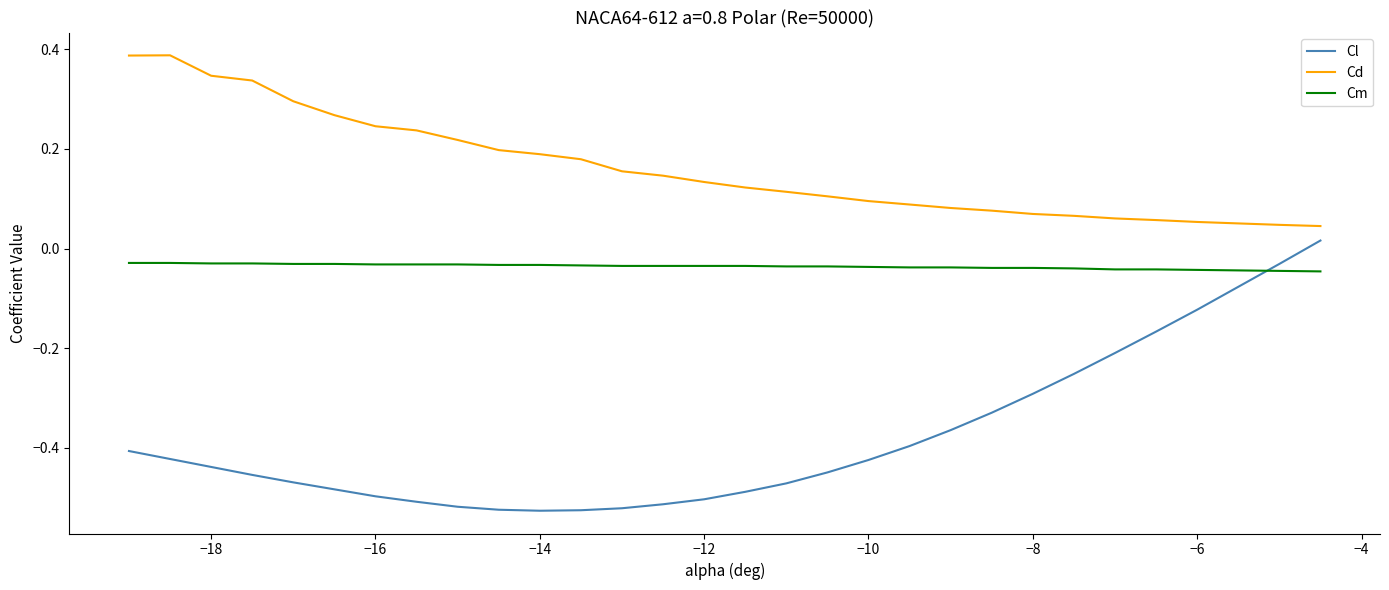

Rank the series by their average value, from lowest to highest.

Cl, Cm, Cd